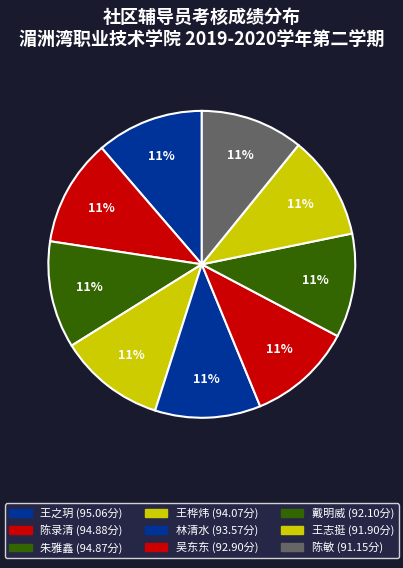

What is the ratio of the value at 王桦炜 to the value at 戴明威?

1.0